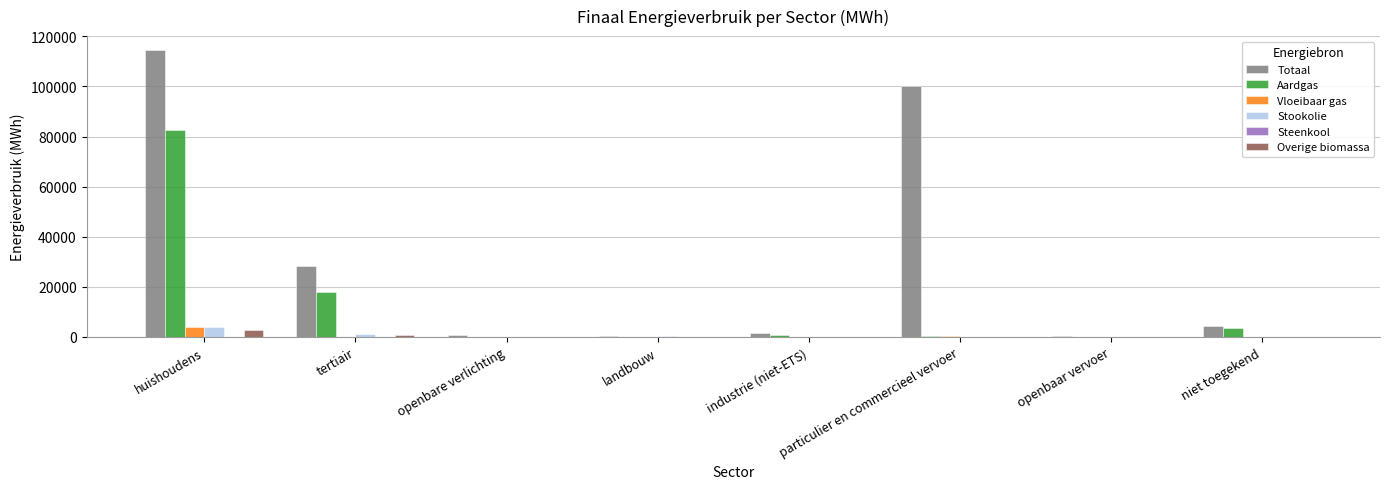

What is the maximum value shown in the chart?

114379.5